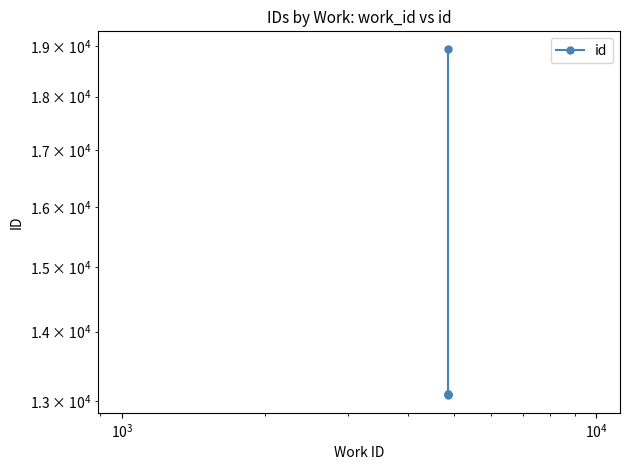

What is the maximum value shown in the chart?

18950